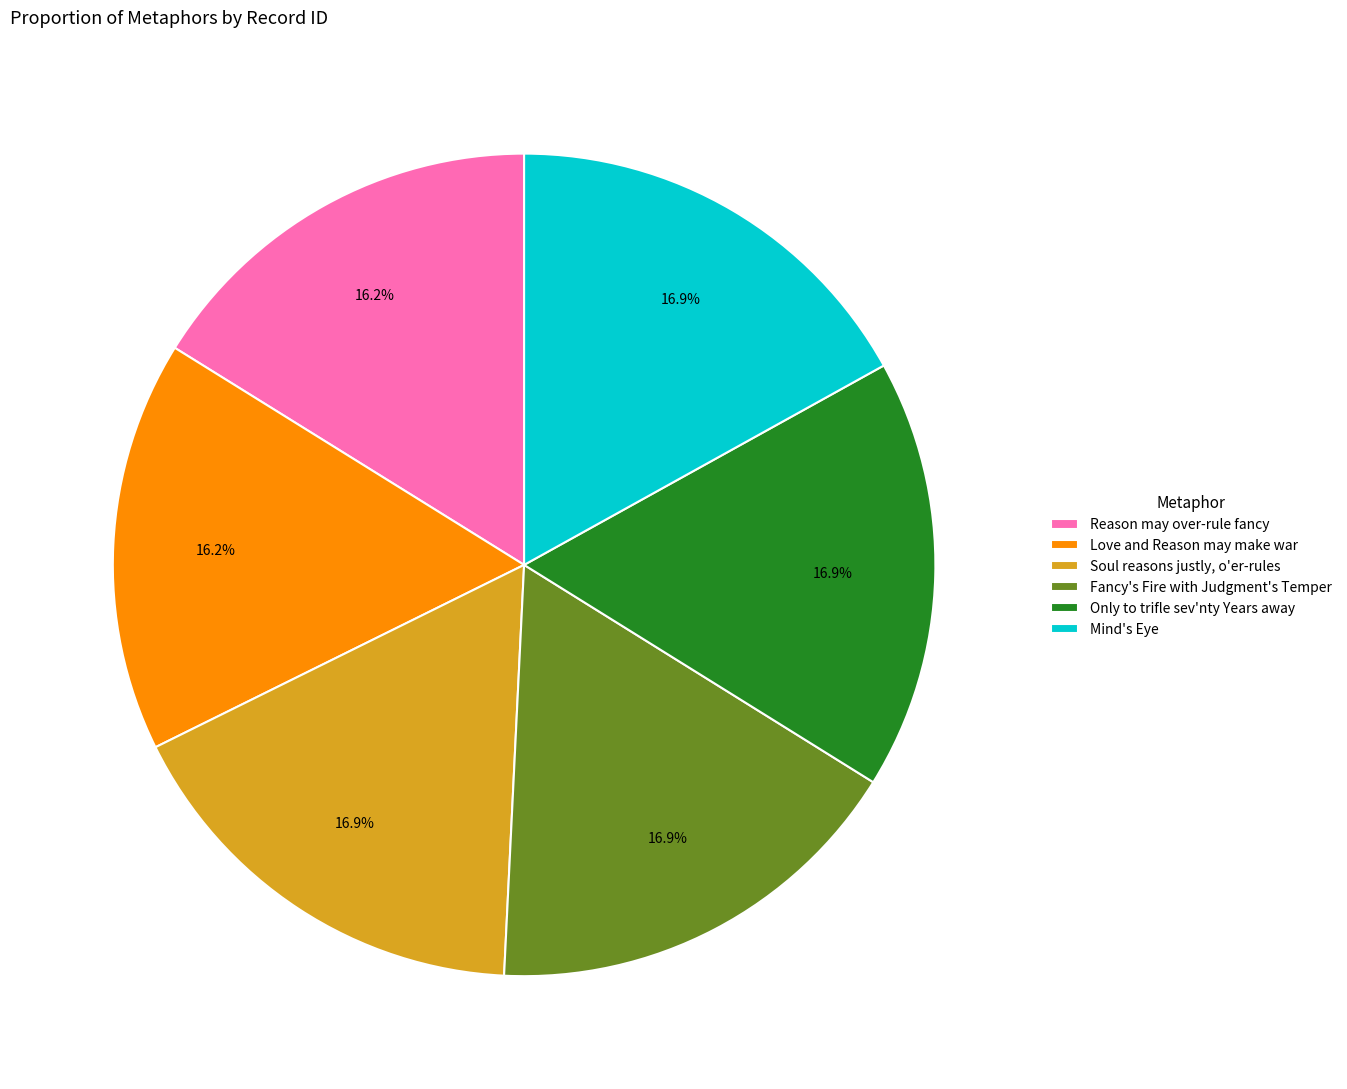

Between Reason may over-rule fancy and Only to trifle sev'nty Years away, which is larger?

Only to trifle sev'nty Years away